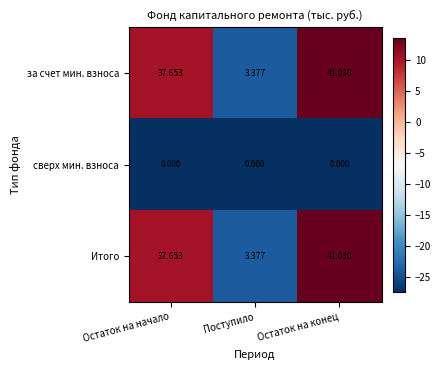

At which label is за счет мин. взноса closest to 22?

Остаток на начало